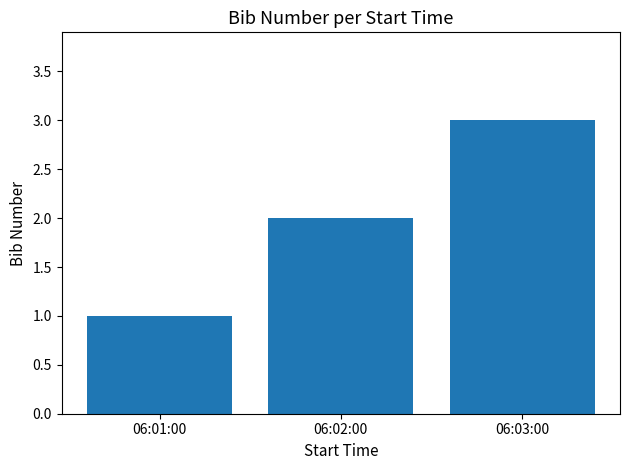

At which category does the chart reach its peak across all series?

06:03:00